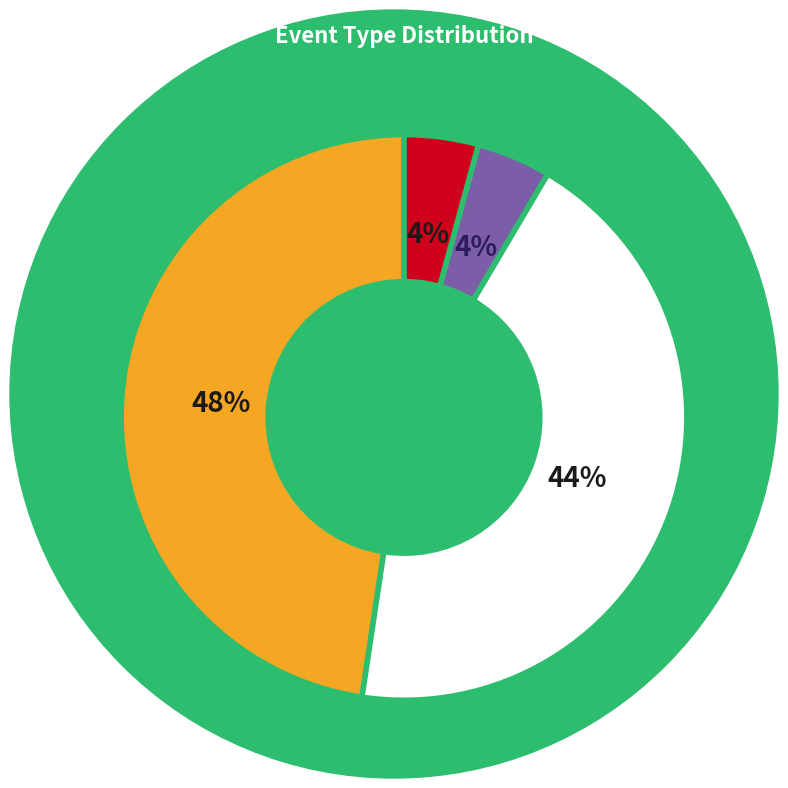

Does any single category account for the majority?

No